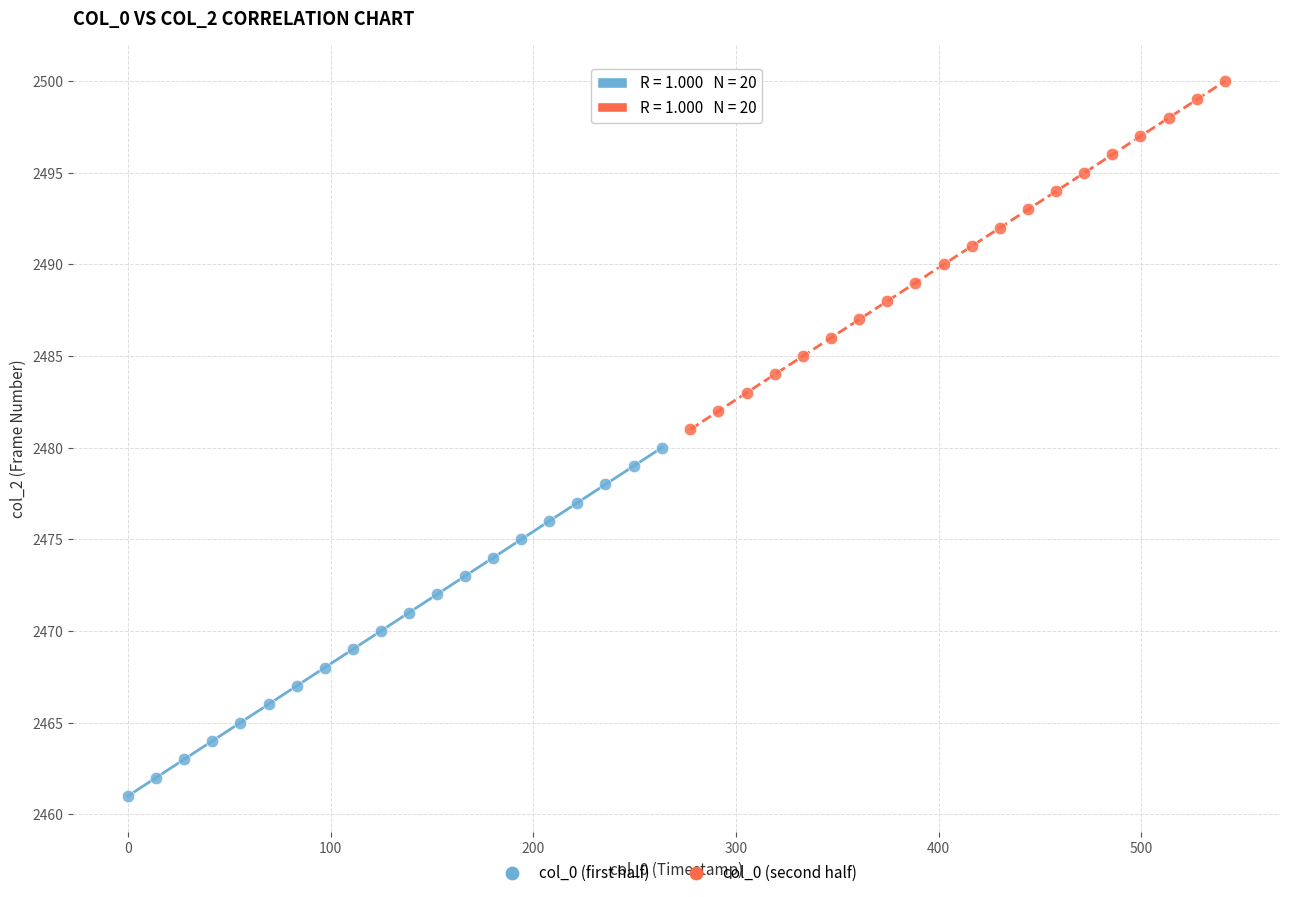

Which series reaches the minimum Y coordinate?

col_0 (first half)